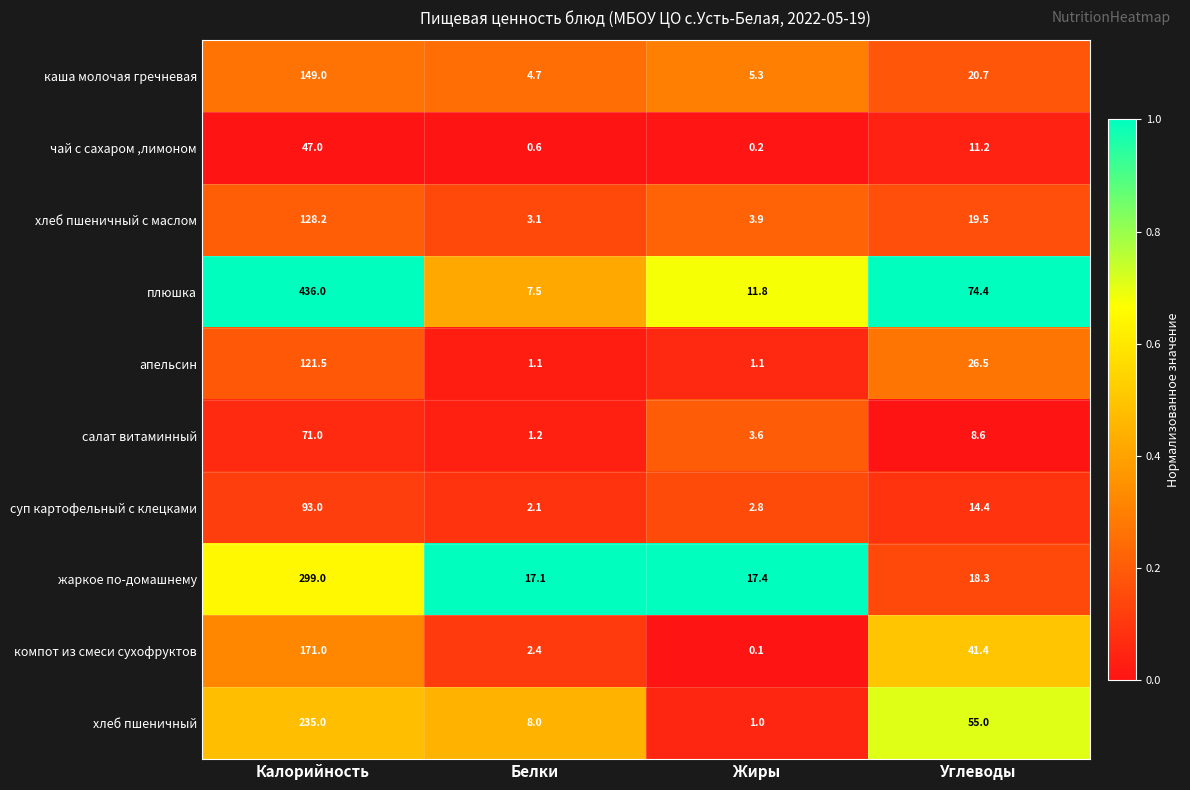

At how many categories does at least one series exceed 0?

4